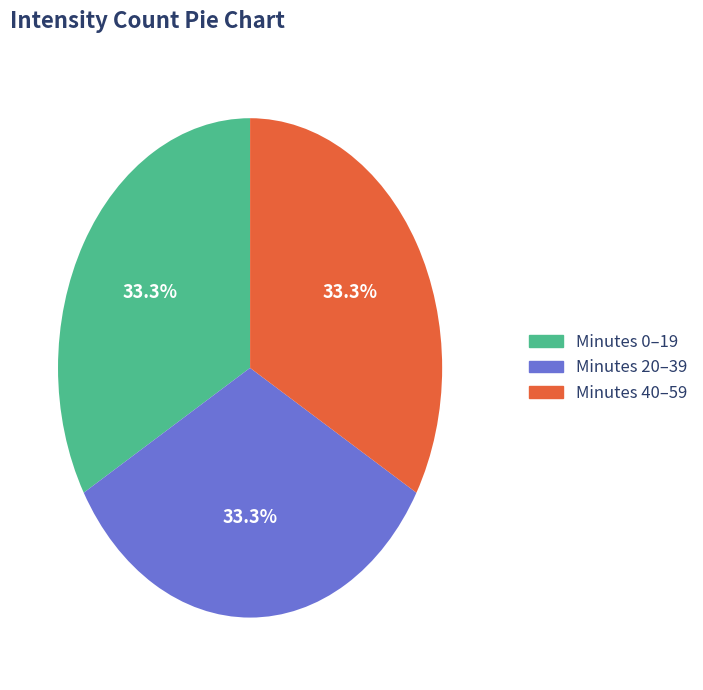

What portion of the pie excludes Minutes 40–59?

66.7%